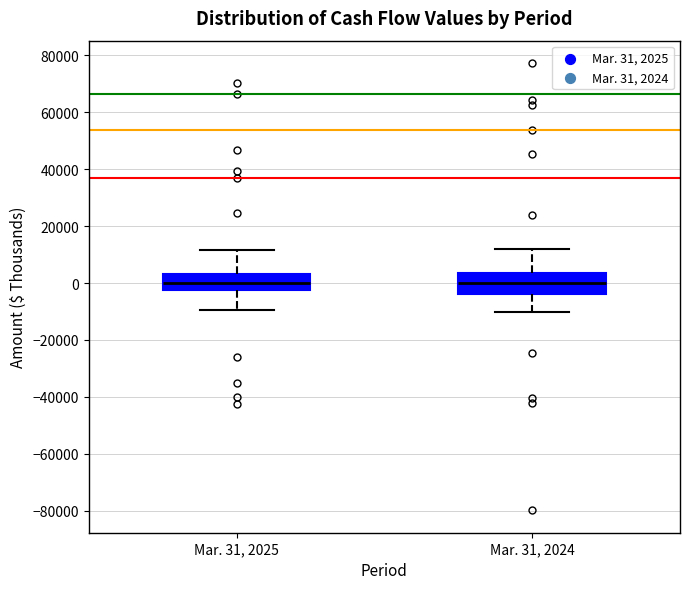

Reading left to right, read every box against the y-axis: the position of its median line, the range the box covers, and the ends of its whiskers. The values are not printed on the chart, so give them approximately, as read against the axis.

Mar. 31, 2025: median 0, box -2000 to 4000, whiskers -10000 to 12000
Mar. 31, 2024: median 0, box -4000 to 4000, whiskers -10000 to 12000